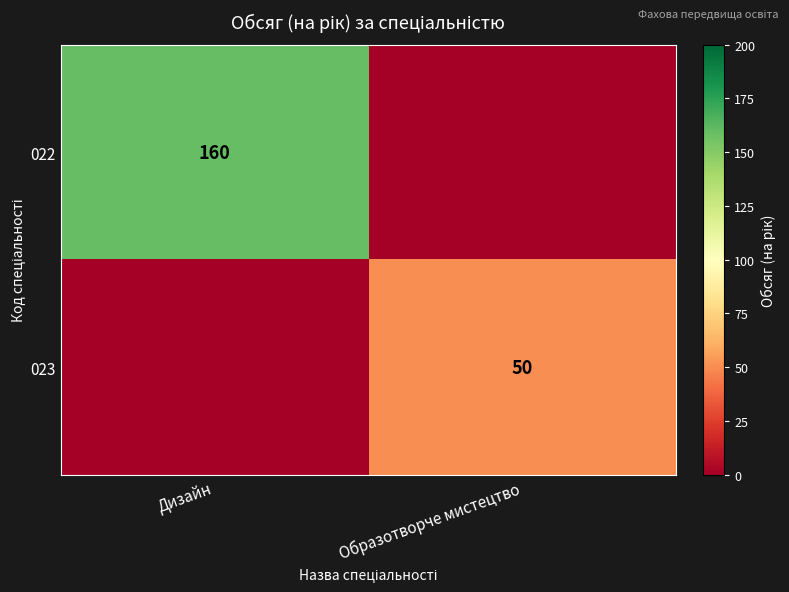

The 022 series shows 247 at Дизайн. True or false?

False